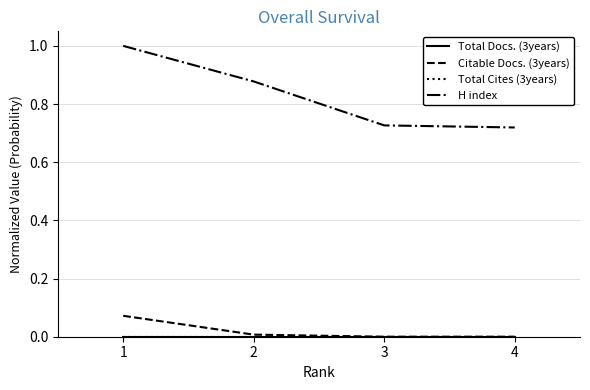

What is the spread (max minus min) of values at 2?

0.9